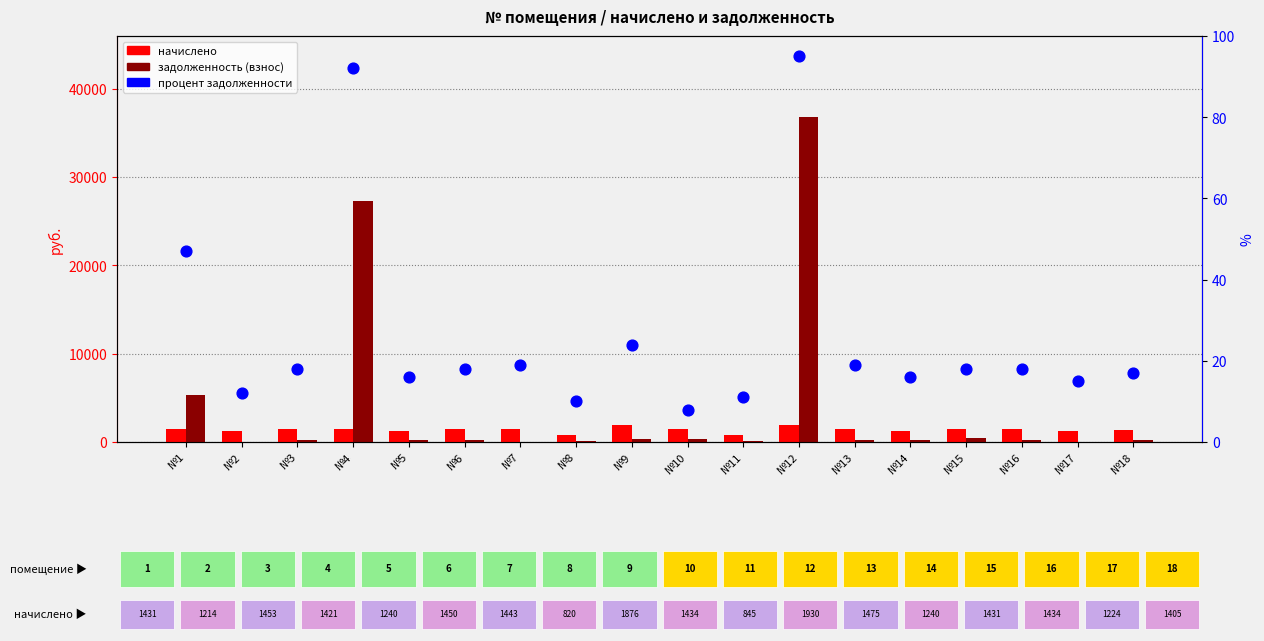

What are all the series names shown in the legend?

начислено, задолженность (взнос), процент задолженности